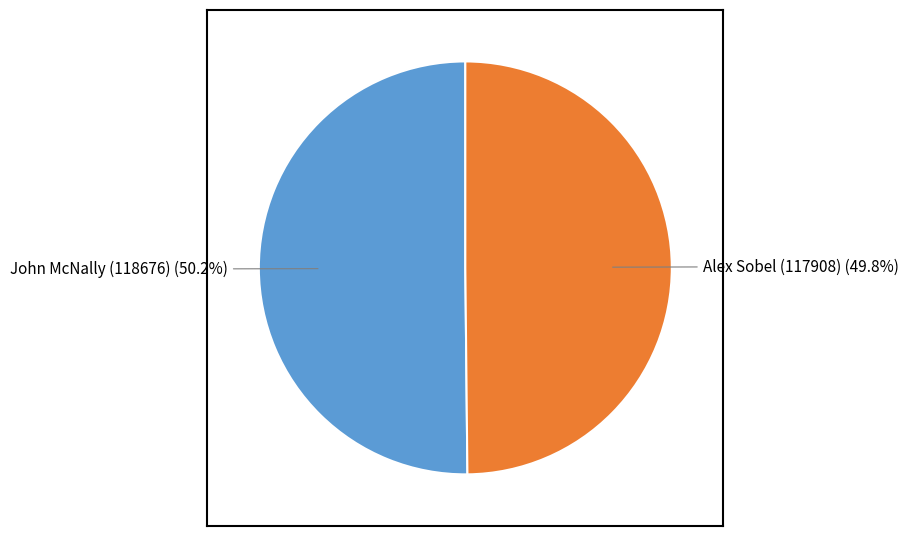

What percentage is the Alex Sobel (117908) slice, to the nearest percent?

50%